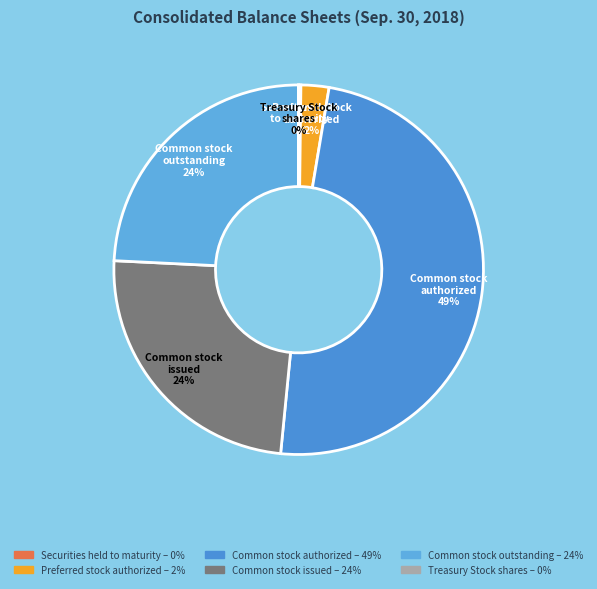

What percentage is the Common stock issued slice, to the nearest percent?

24%